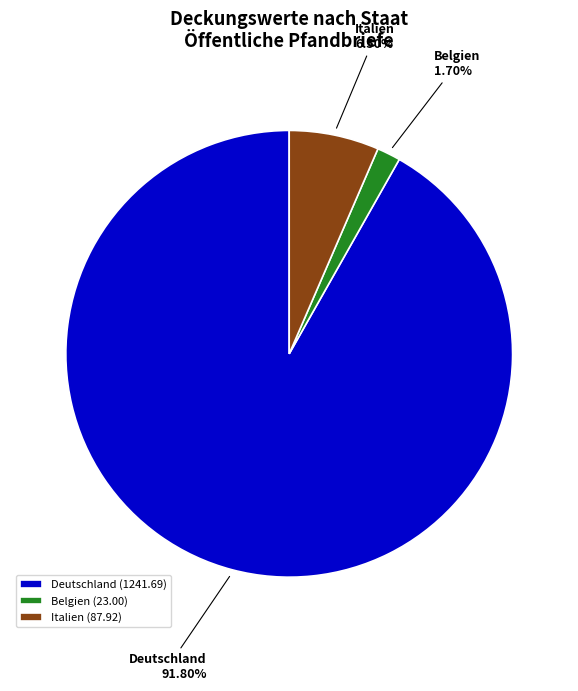

How many slices are in this pie chart?

3